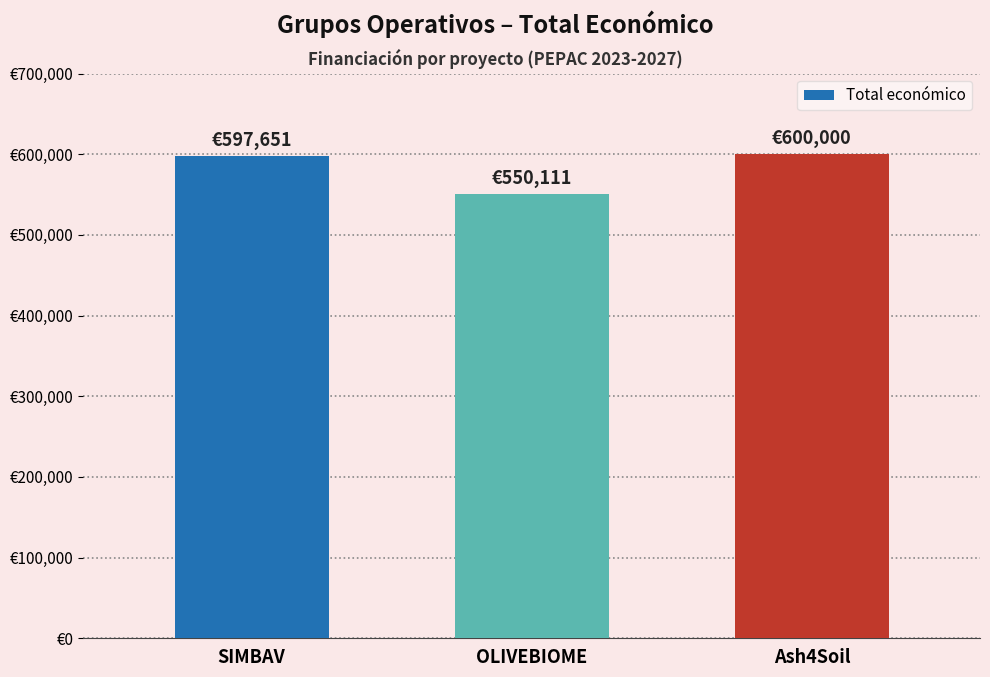

At which label does the data first exceed 597651?

Ash4Soil